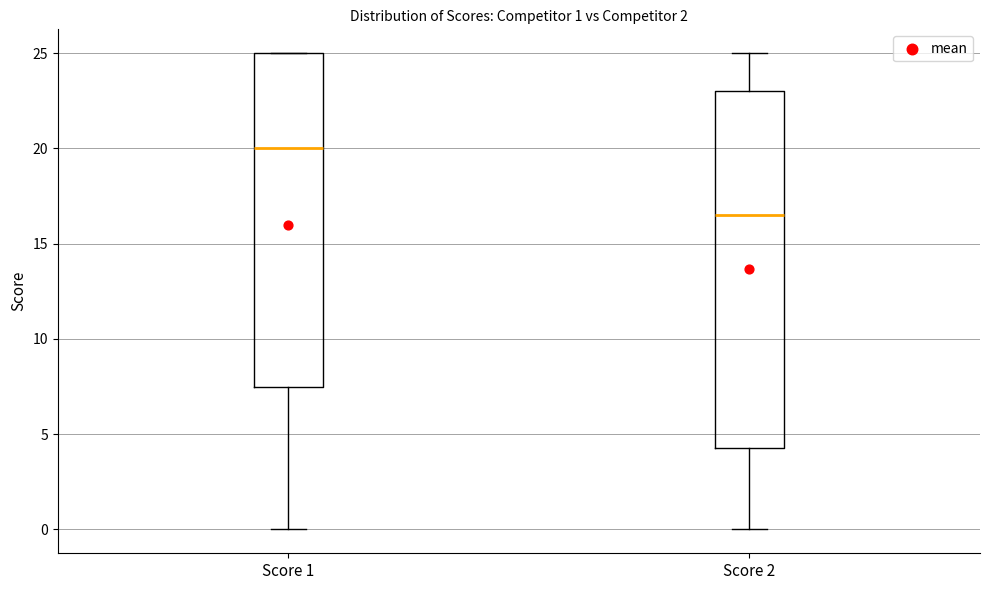

Which box has the highest median line?

Score 1